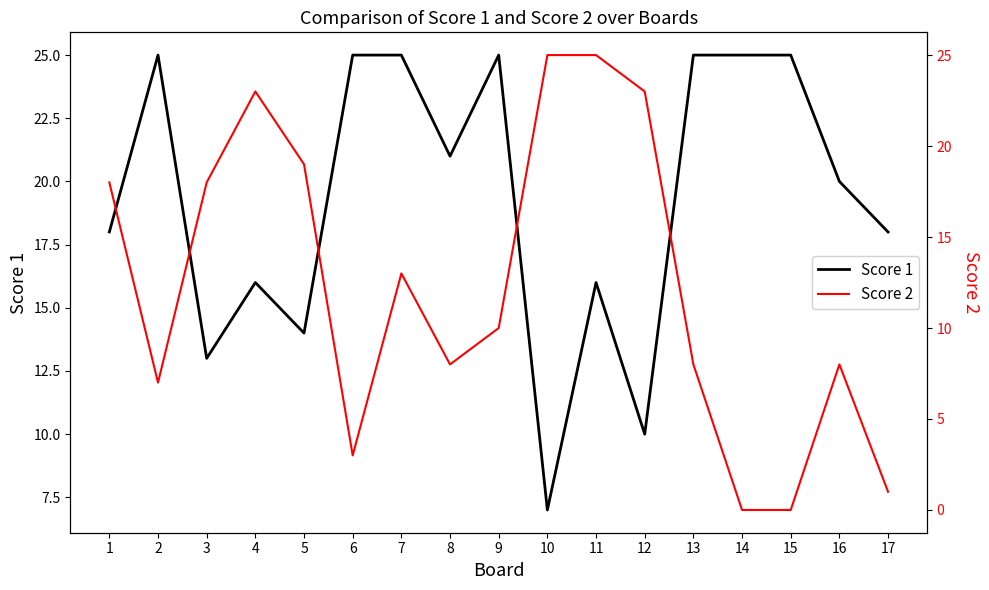

Which series ends up on top after the final intersection of Score 2 and Score 1?

Score 1